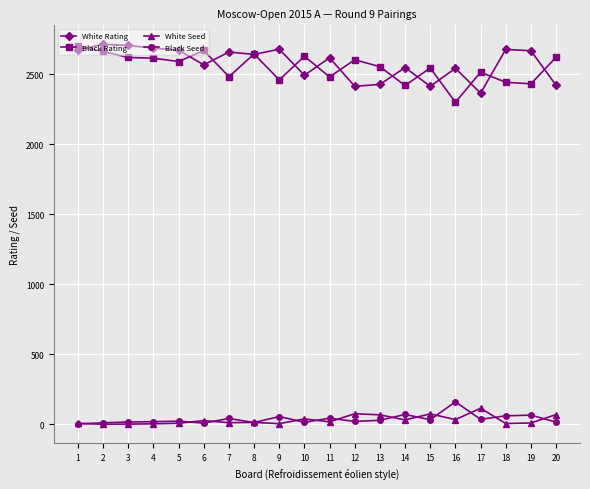

What is the value of the White Seed point at the 15th from the left?

75